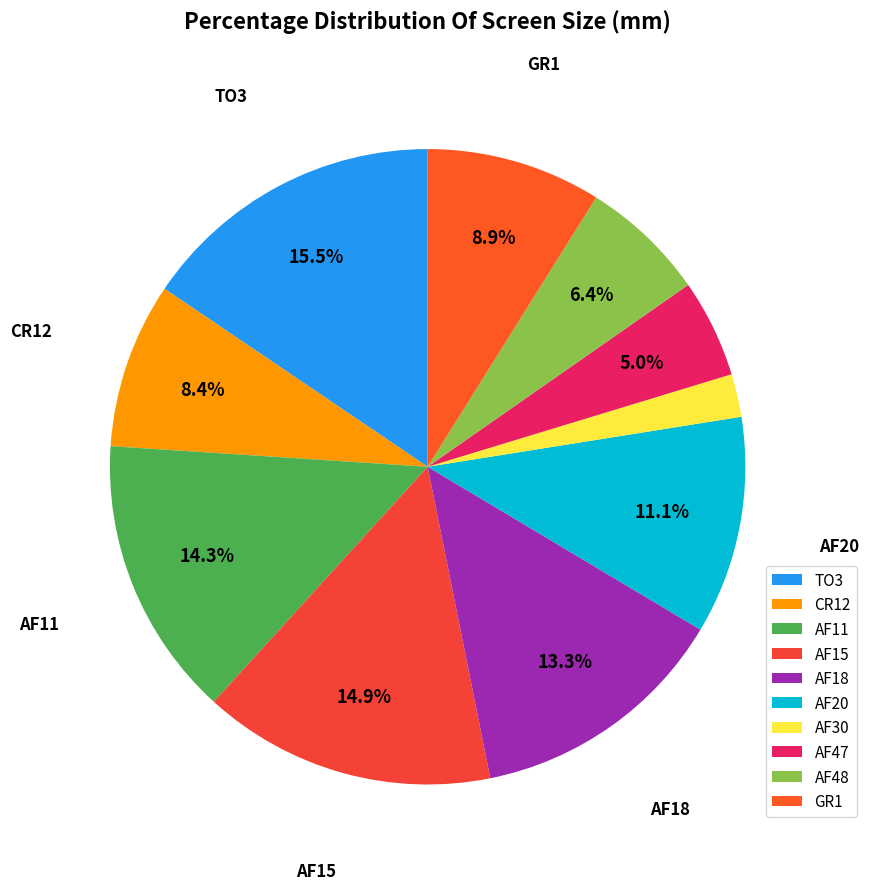

What percentage is the GR1 slice, to the nearest percent?

9%